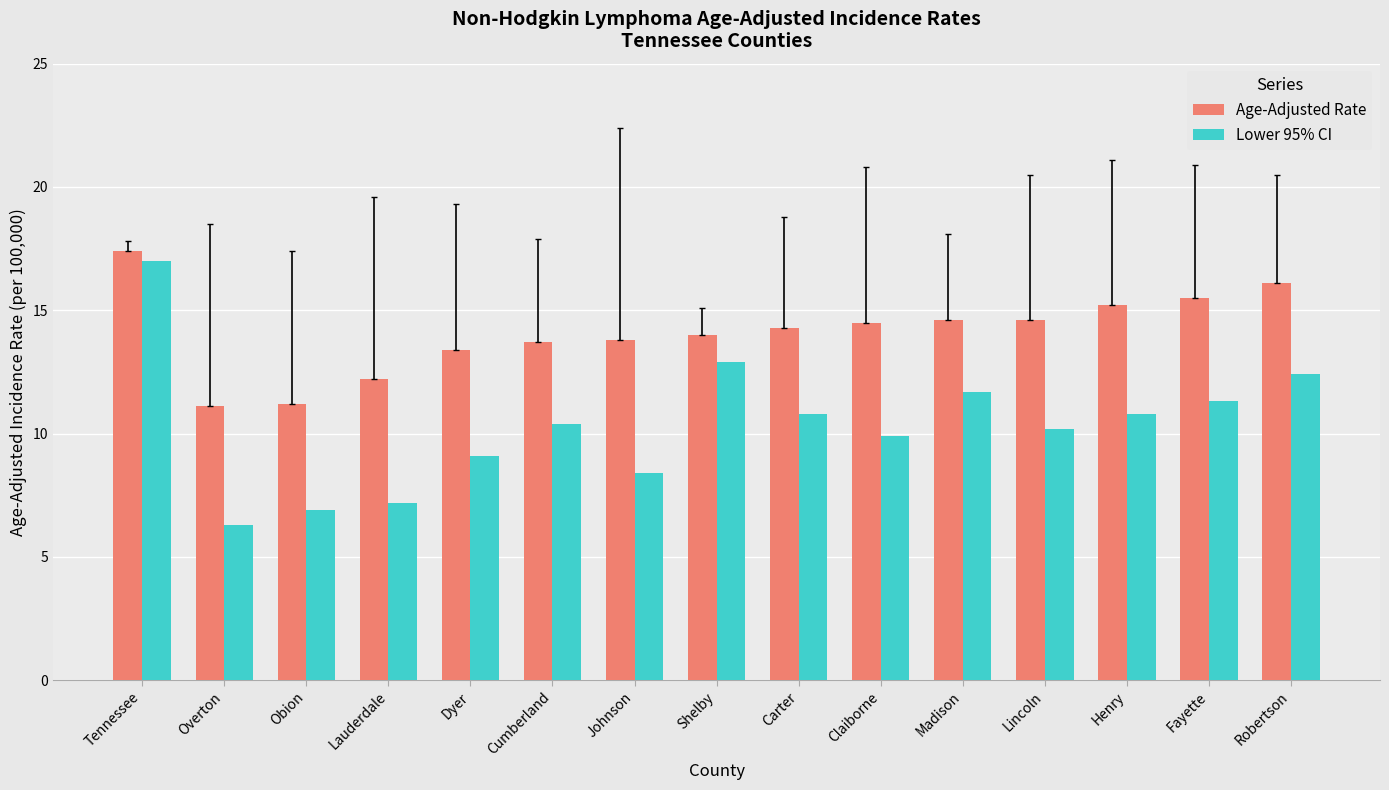

What is the label of the 15th bar from the left?

Robertson